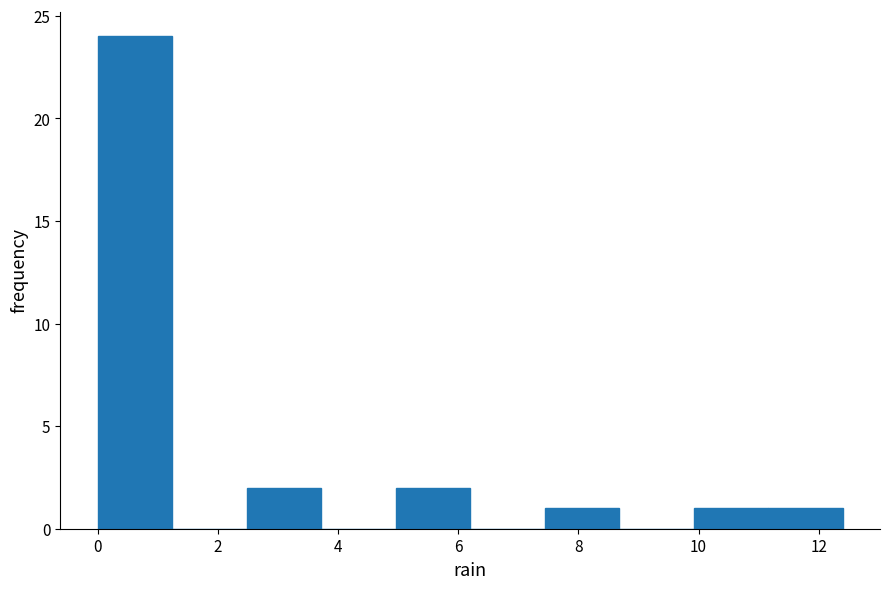

What is the height of the bar covering 9.92 to 11.16 on the x-axis? Neither the bar edges nor the heights are printed on the chart, so give them approximately, as read against the axes.

1